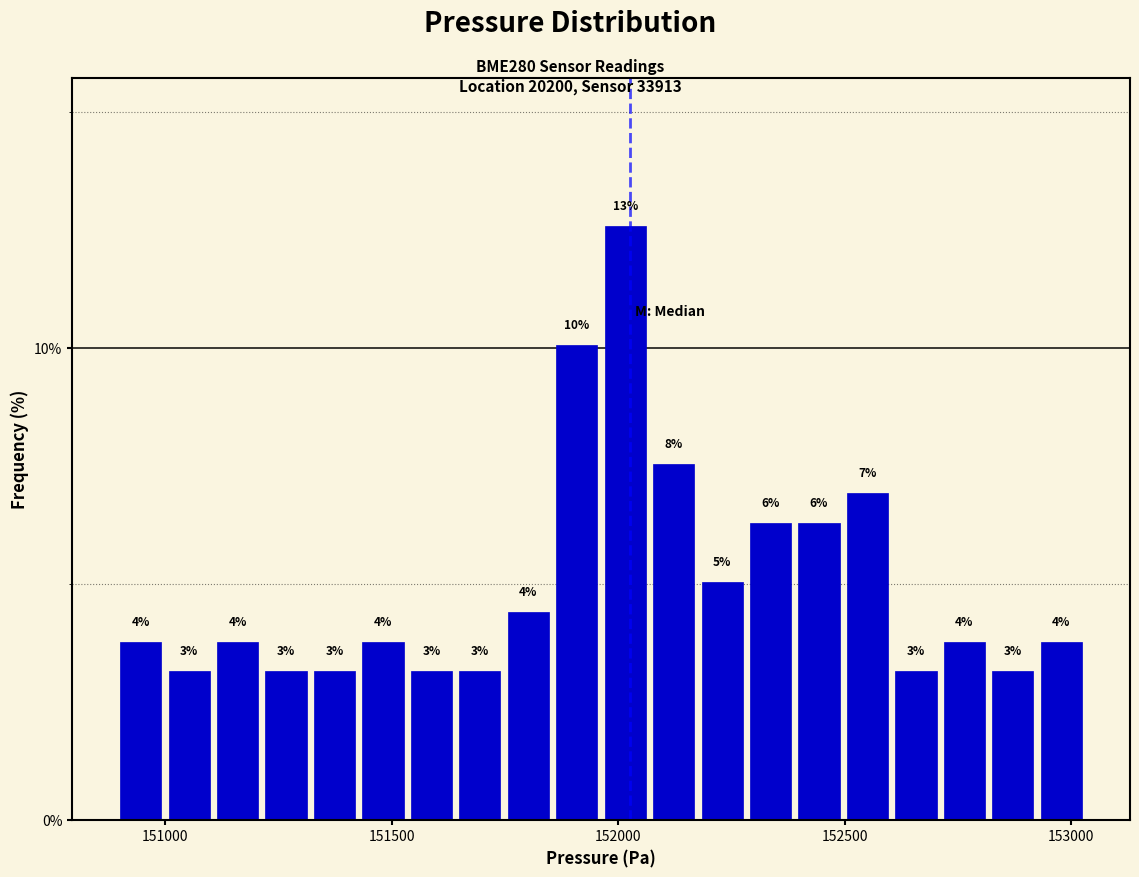

Around what value on the x-axis is the tallest bar? Give the approximate position of its centre, as read against the axis.

152000